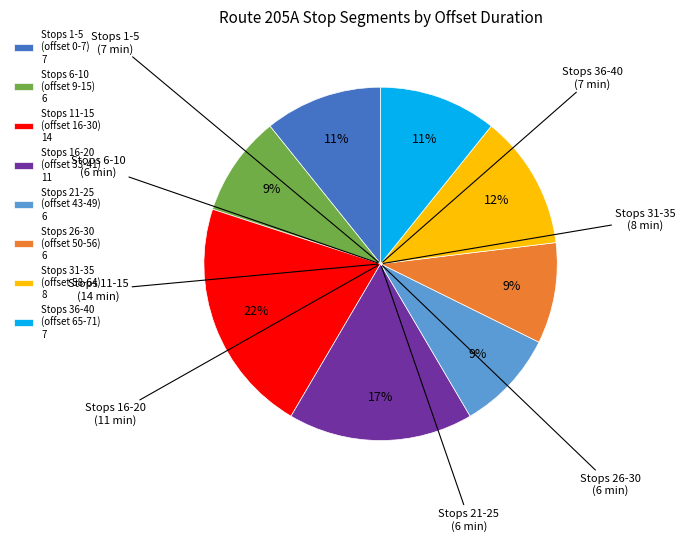

To the nearest percent, what is the combined percentage of Stops 16-20 (offset 33-41) 11 and Stops 31-35 (offset 58-64) 8?

29%